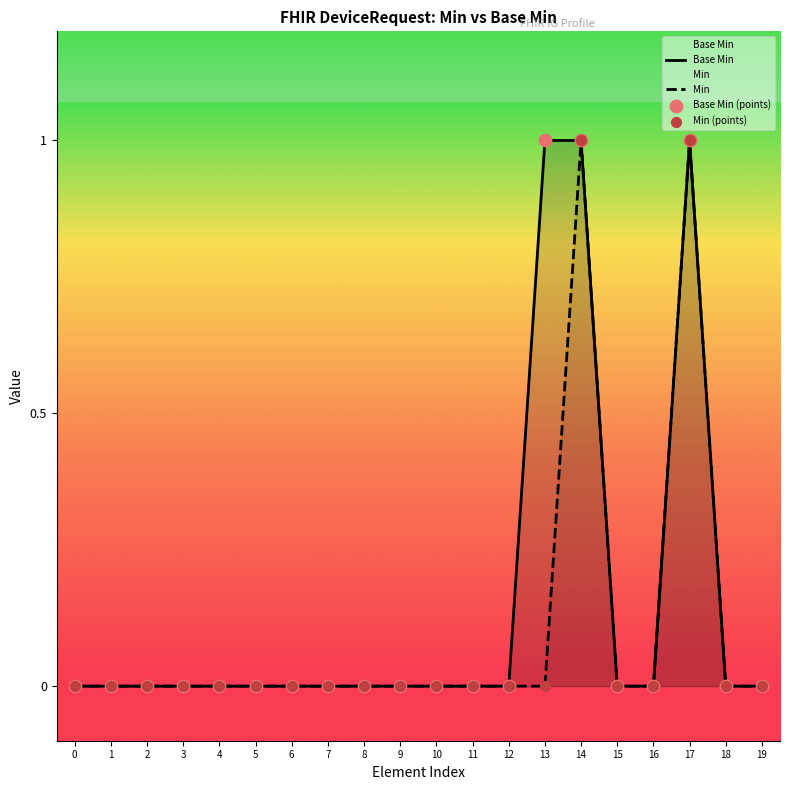

What are all the series names shown in the legend?

Base Min, Min, Base Min (points), Min (points)